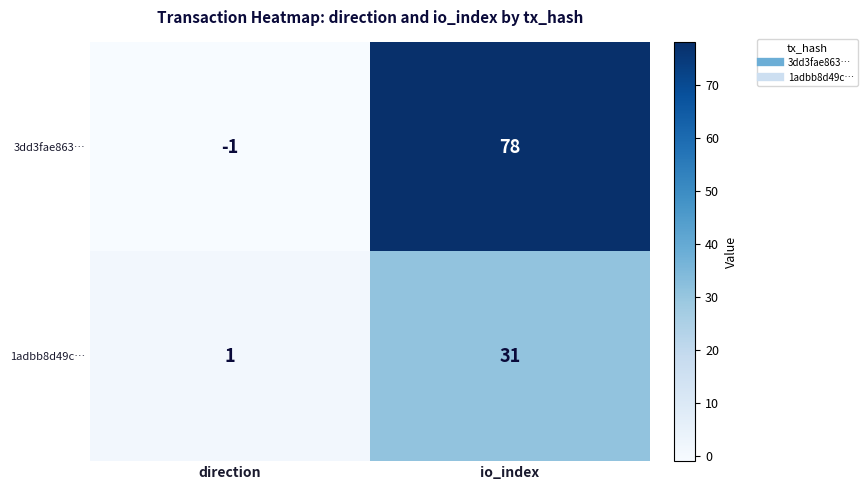

What is the highest value of the 3dd3fae863… series?

78